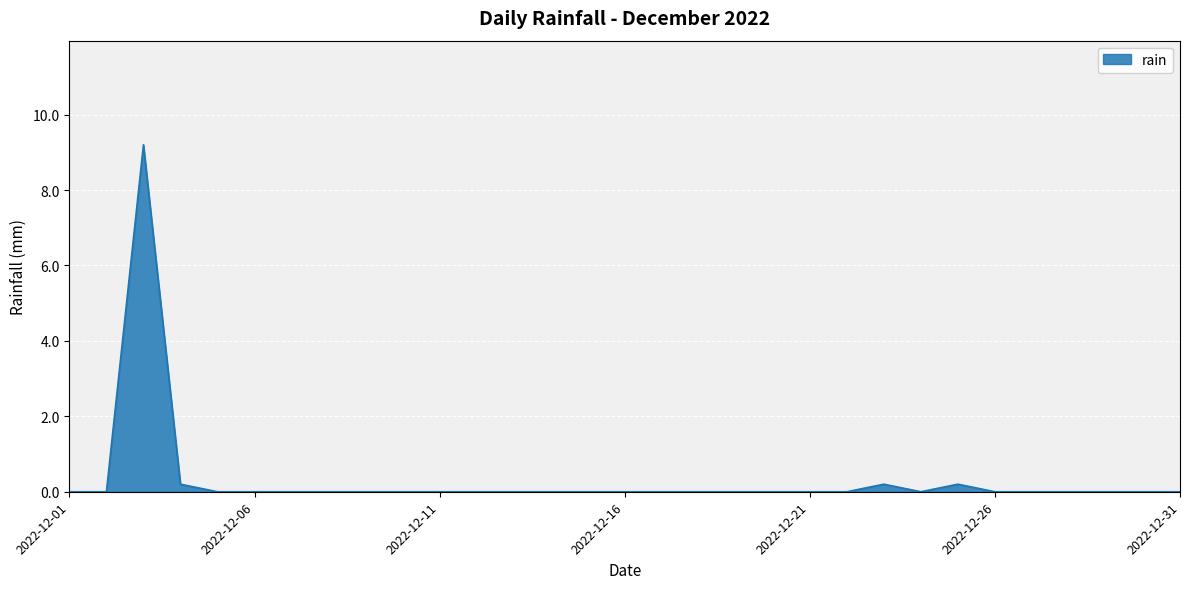

How many points are higher than both their immediate neighbors (excluding endpoints)?

3